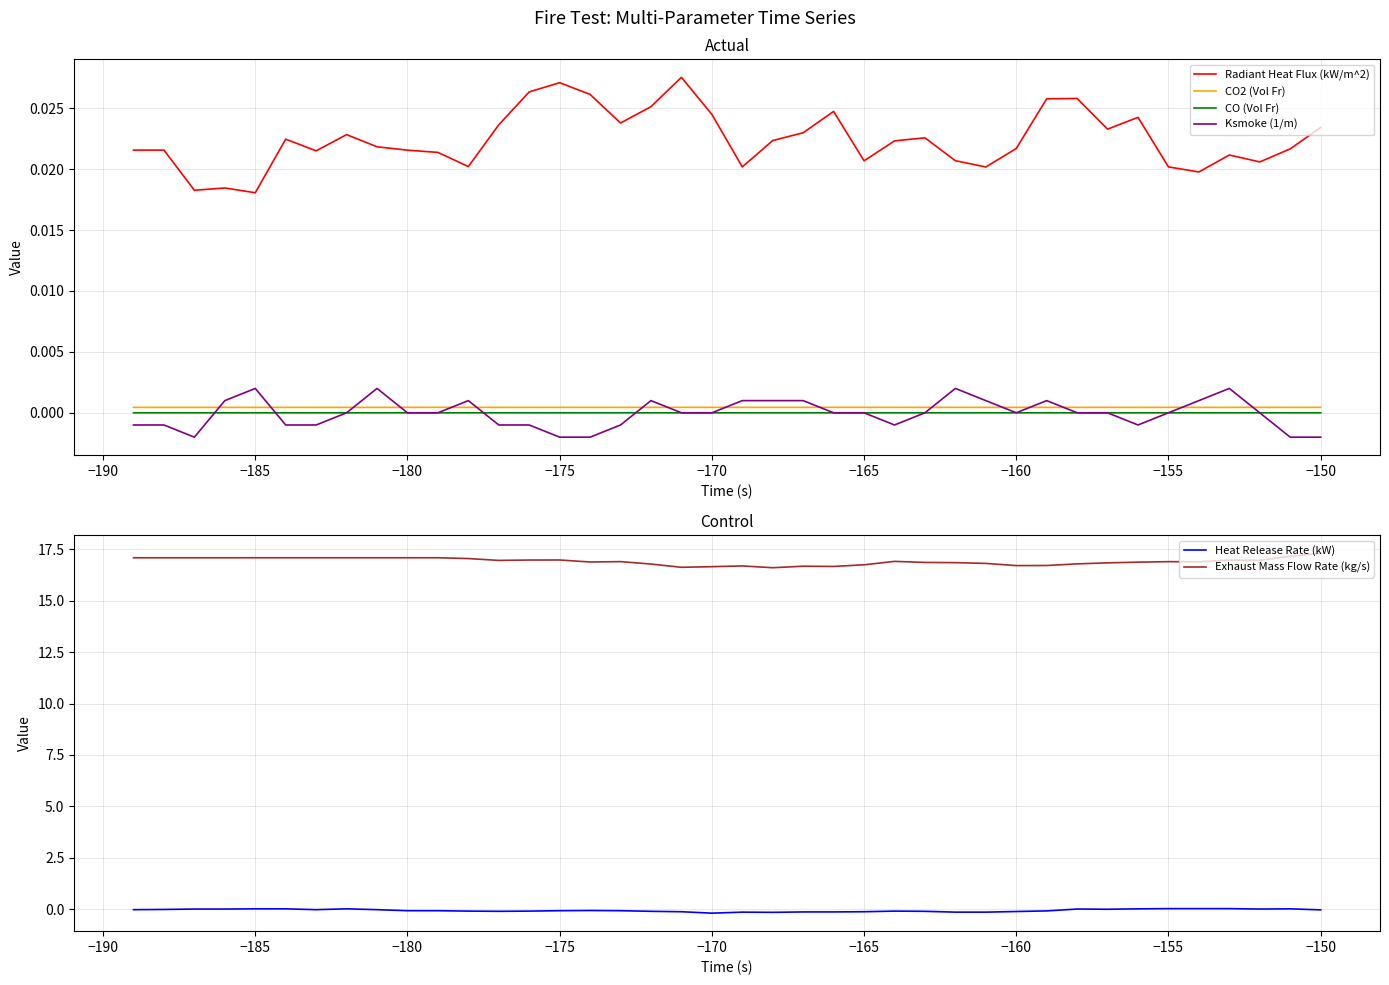

True or false: CO (Vol Fr) has a value of -0.0 at −165.

True